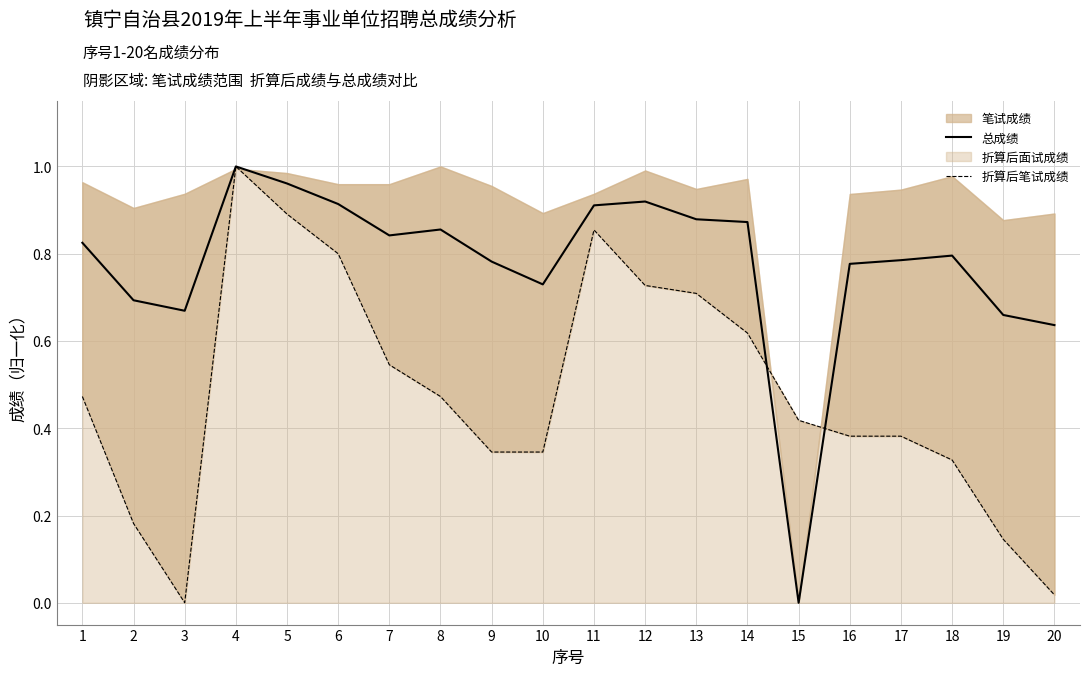

The 折算后笔试成绩 series shows 0.5 at 4. True or false?

False